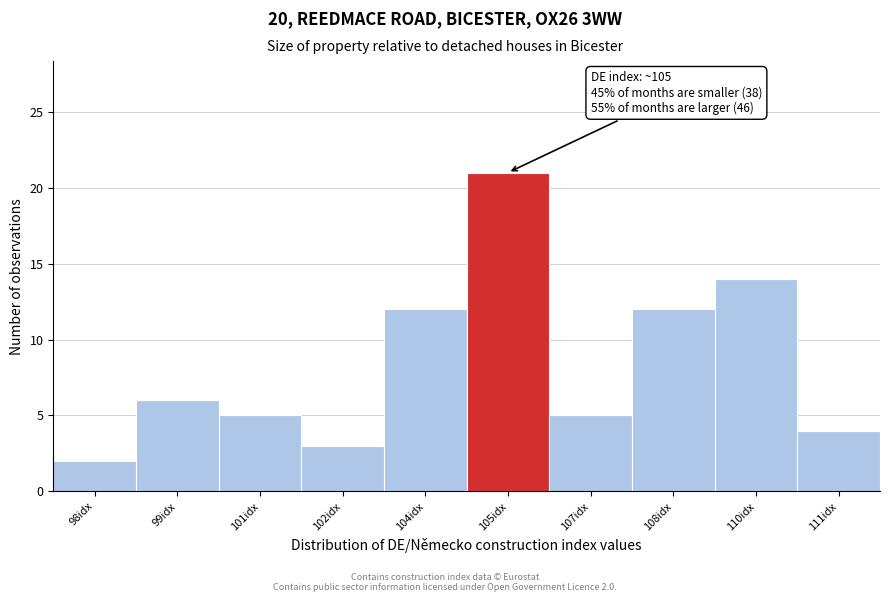

Reading right to left, extract all data points from this chart.

111idx=4	110idx=14	108idx=12	107idx=5	105idx=21	104idx=12	102idx=3	101idx=5	99idx=6	98idx=2